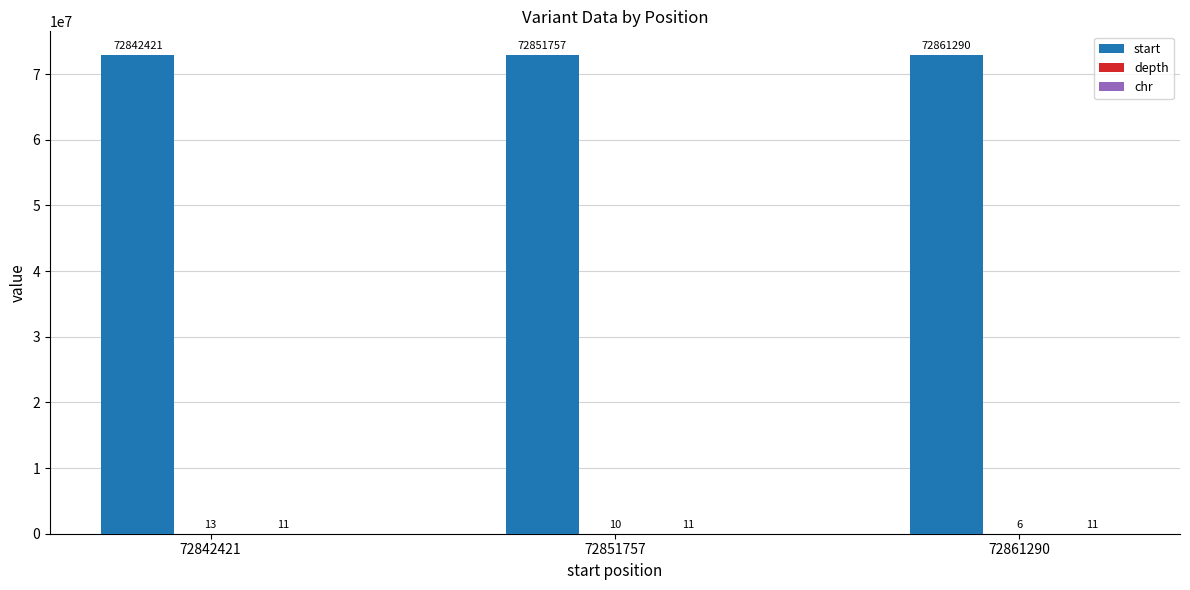

Which series changed the most between 72842421 and 72861290?

start